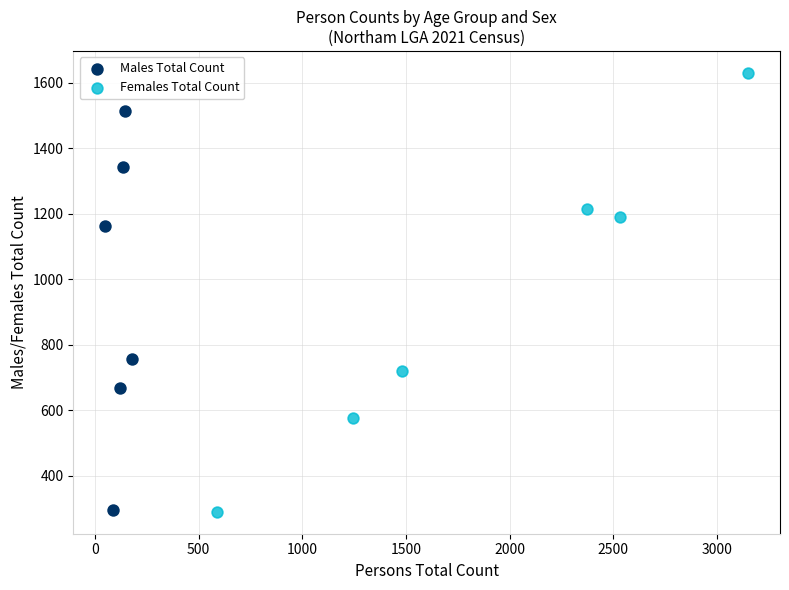

Which series reaches the maximum Y coordinate?

Females Total Count